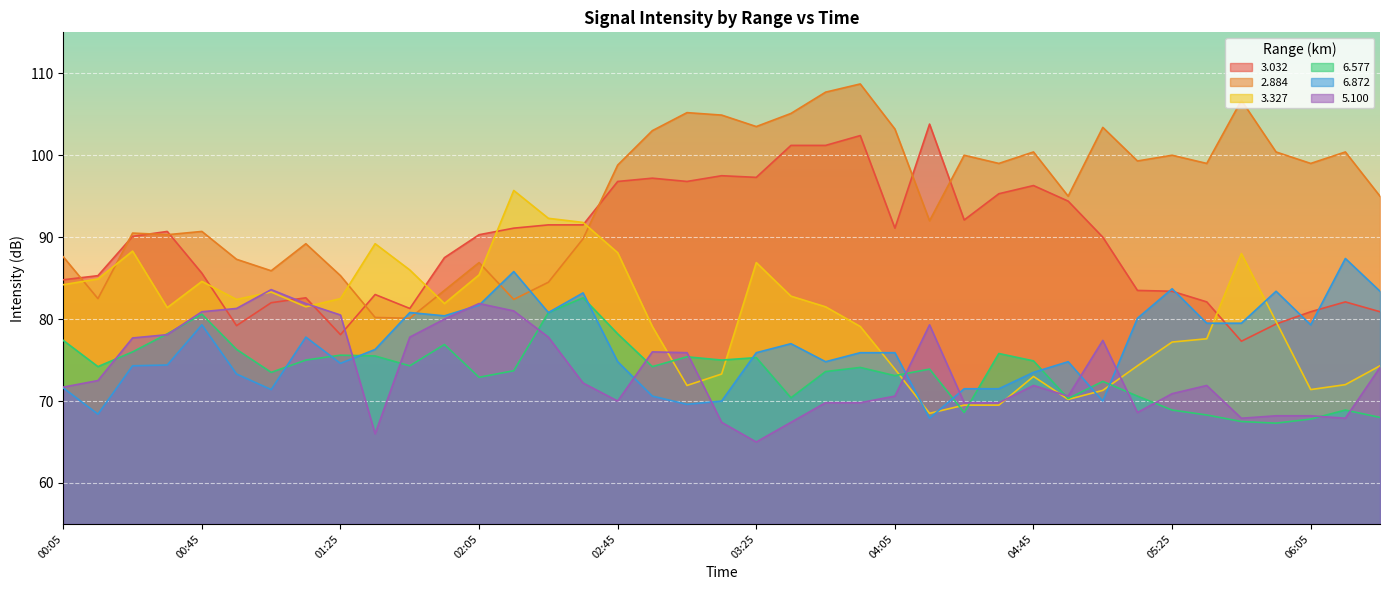

Which series has the widest spread of values?

2.884